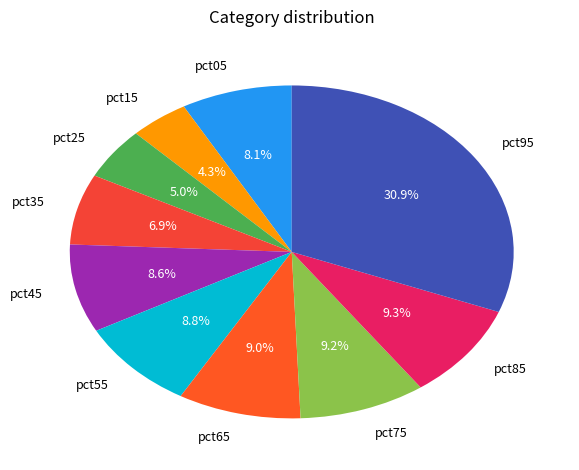

Which category has the smallest portion of the pie?

pct15